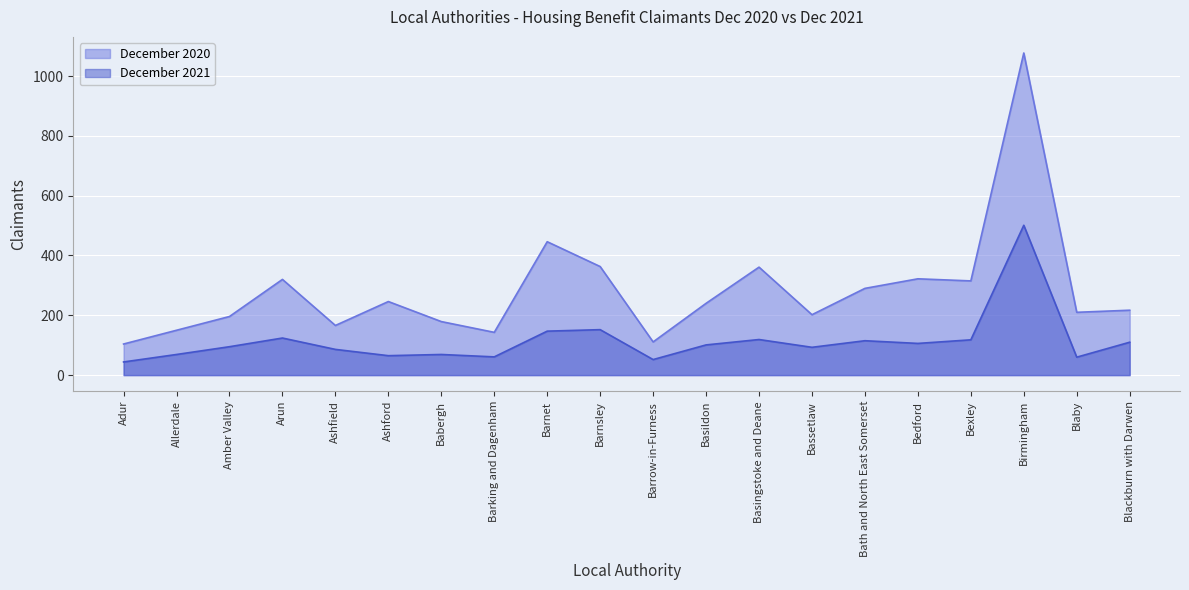

How many data points in December 2020 are less than 240?

10